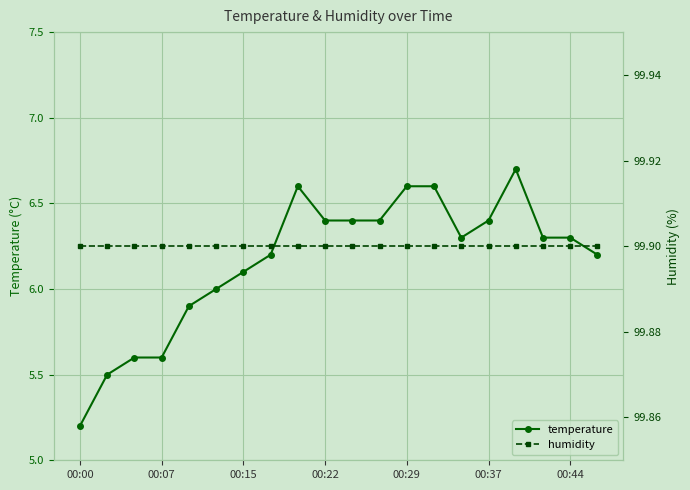

The temperature series shows 5.6 at 00:07. True or false?

True